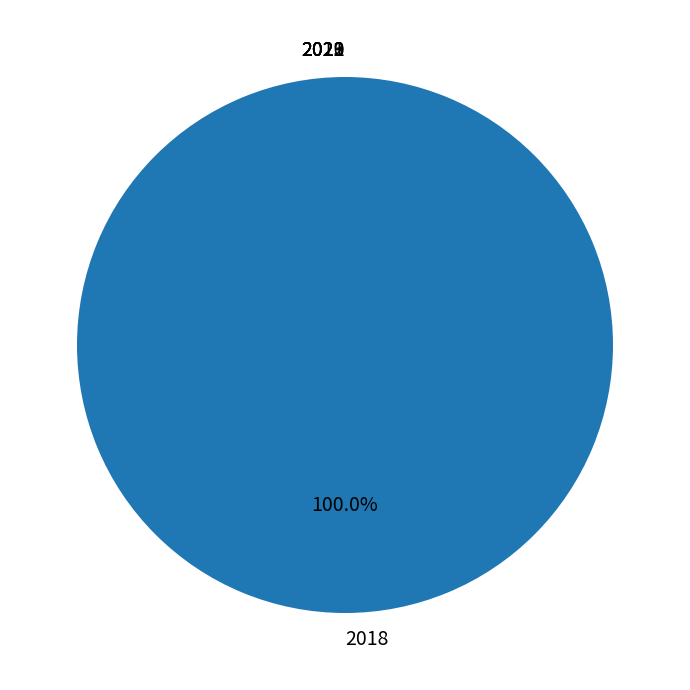

True or false: 2023 accounts for 1% of the total.

False